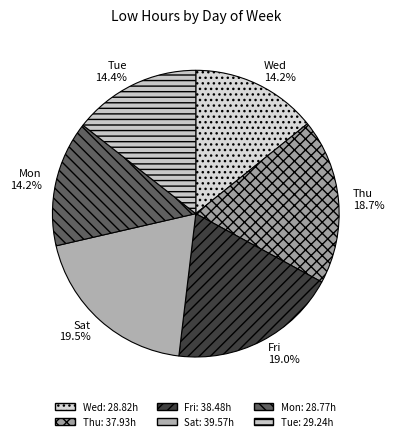

How much of the chart is everything except Sat?

80.5%